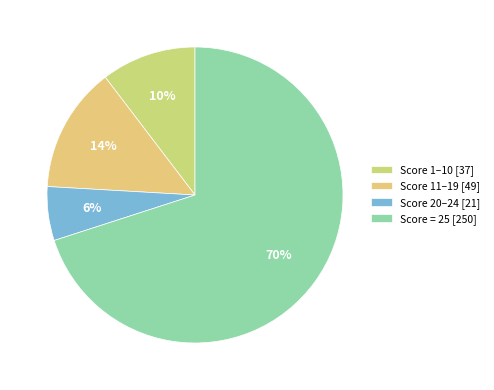

Is there a majority slice in this chart?

Yes